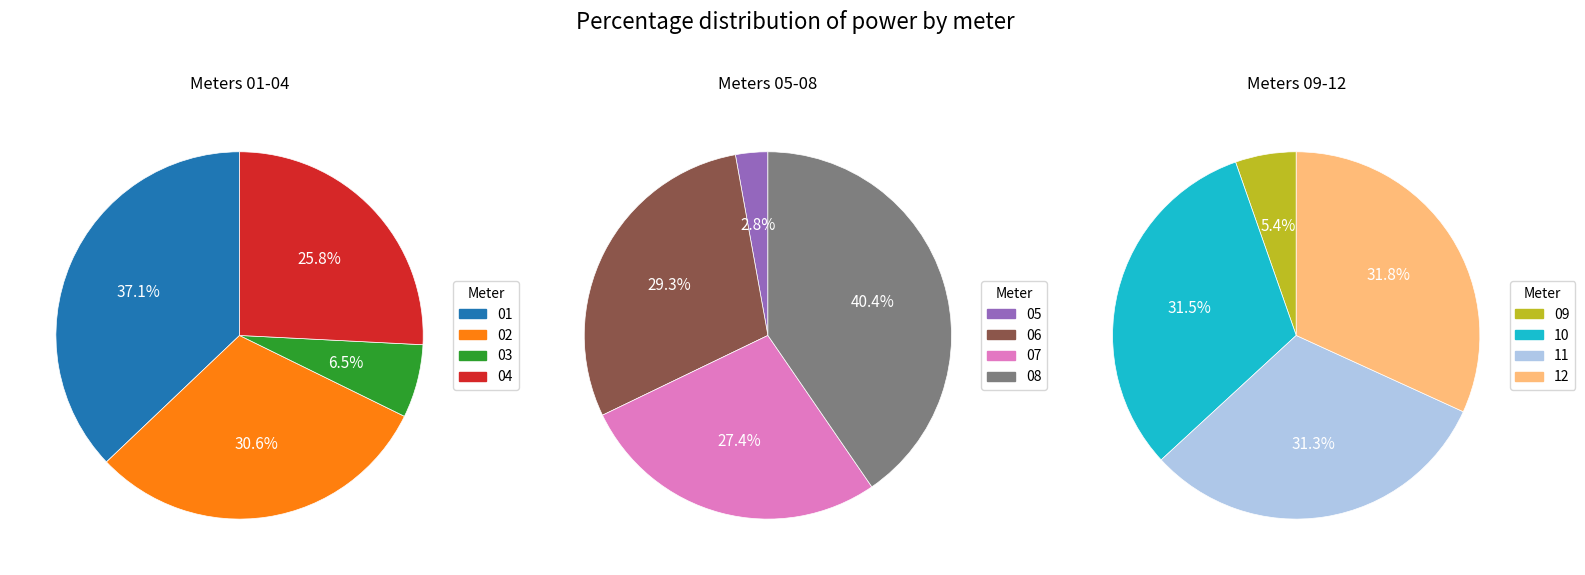

Between 06 and 05, which is larger?

06